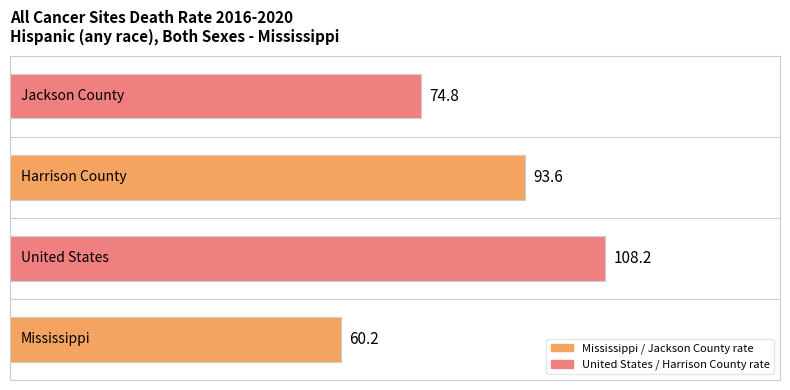

What is the average value?

84.2